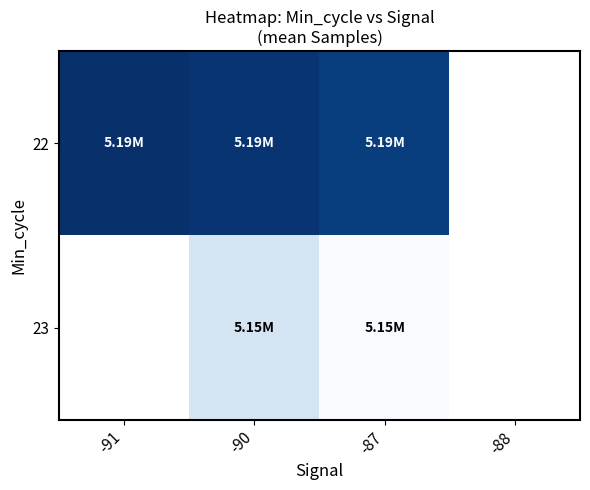

At which category is the sum across all series the highest?

-90